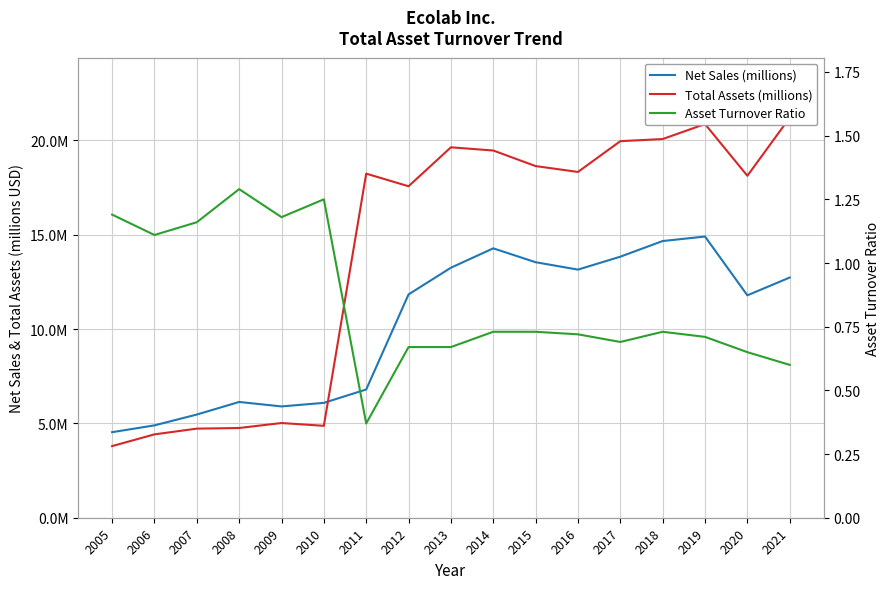

Is it true that Asset Turnover Ratio equals 0.7 at 2017?

True